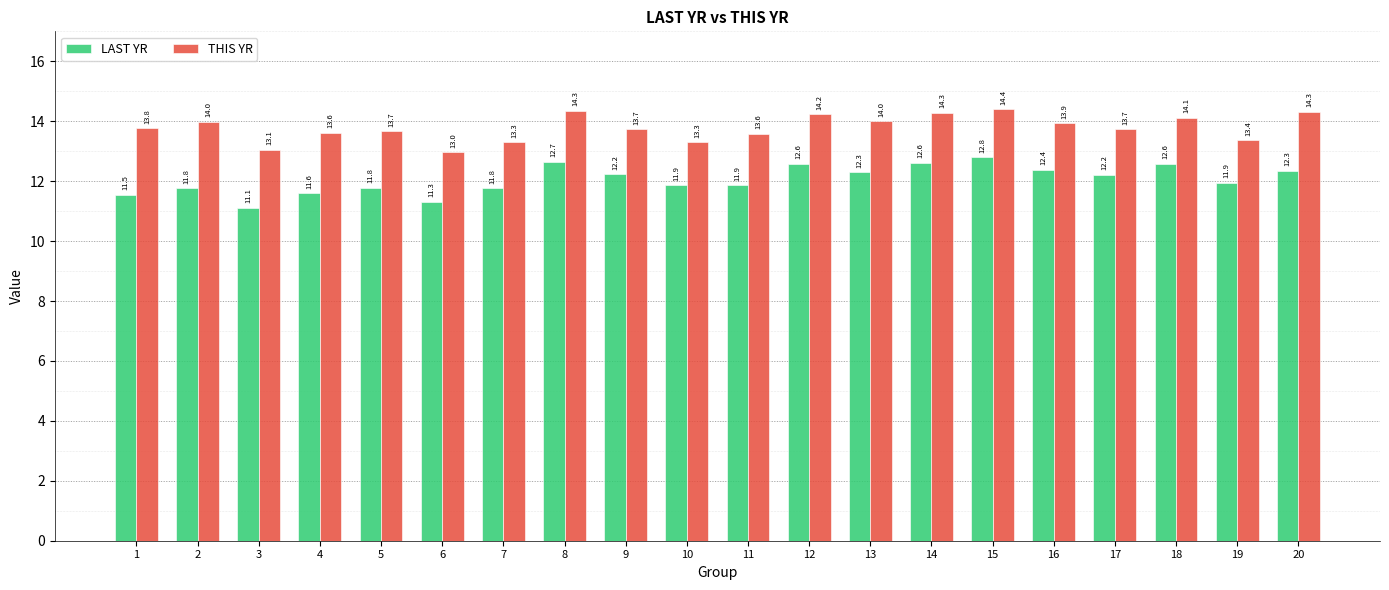

The value of THIS YR at 2 is 19.2. True or false?

False